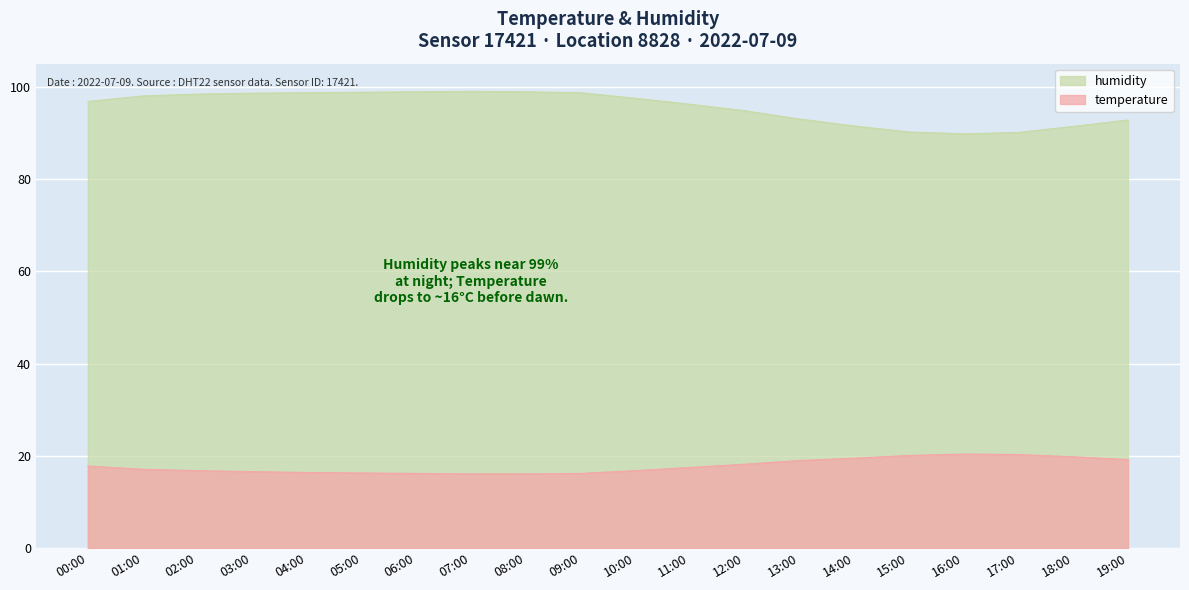

How many lines are shown in the chart?

2